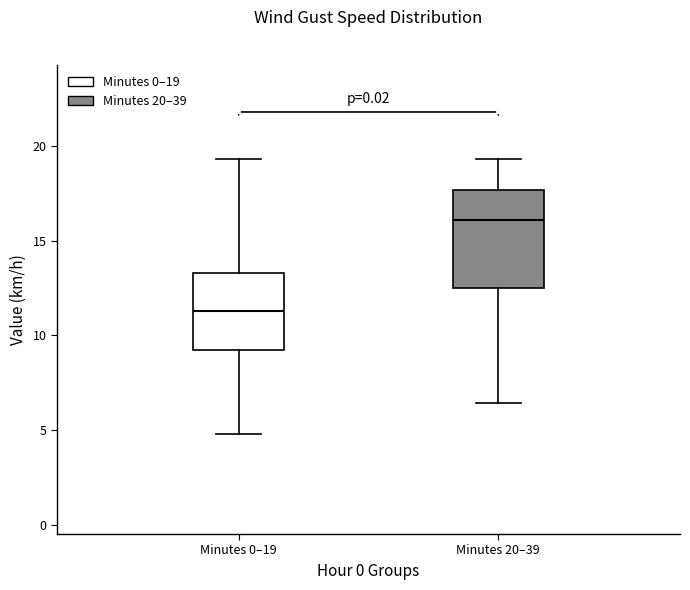

Where is the lower edge of the box for Minutes 0–19 on the y-axis? The values are not printed on the chart, so give them approximately, as read against the axis.

9.0